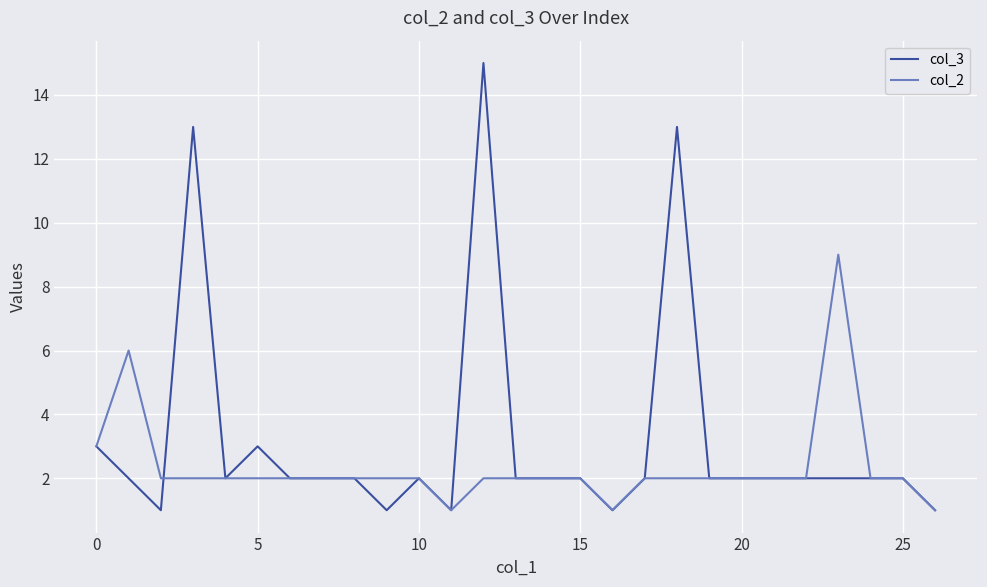

List the series in order of their overall mean, highest first.

col_3, col_2